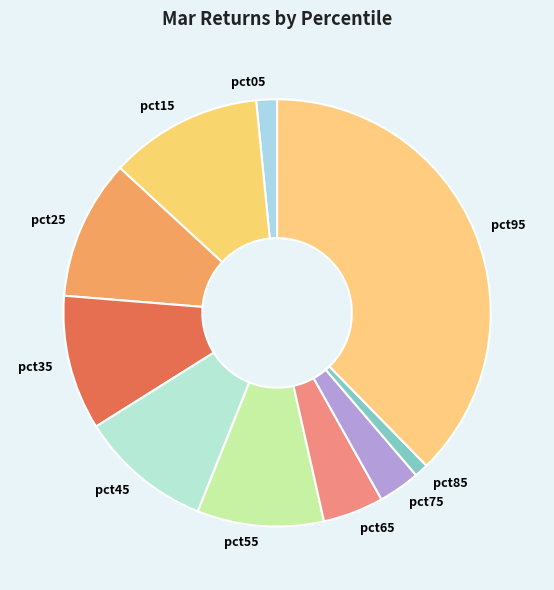

Is there any slice that represents more than half of the pie?

No